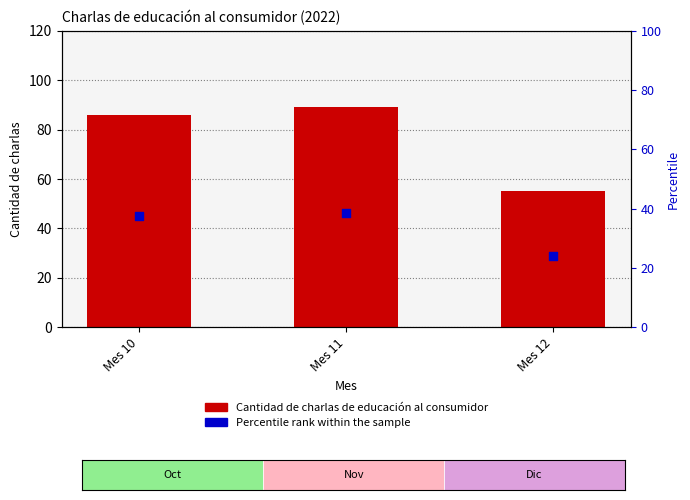

Which series reaches the minimum Y coordinate?

Percentile rank within the sample